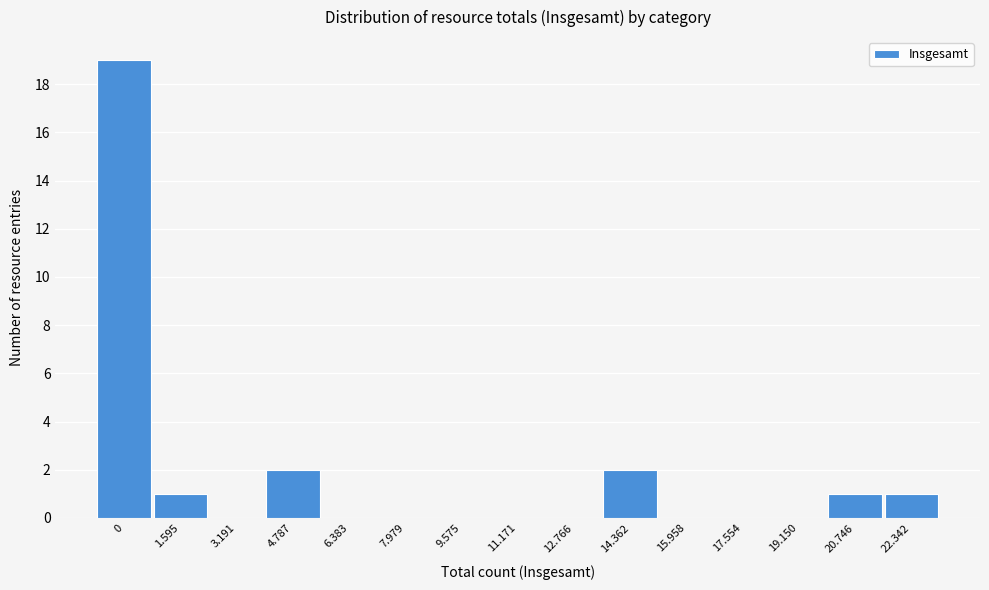

Reading left to right, transcribe all the data shown in this chart.

0=19	1.595=1	3.191=0	4.787=2	6.383=0	7.979=0	9.575=0	11.171=0	12.766=0	14.362=2	15.958=0	17.554=0	19.150=0	20.746=1	22.342=1